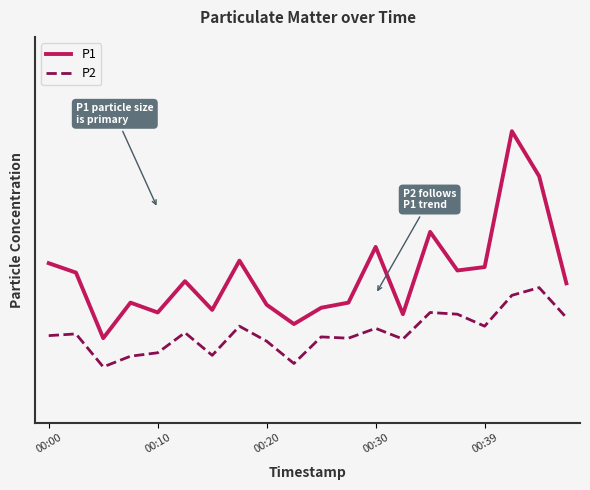

True or false: P1 and P2 intersect in this chart.

False